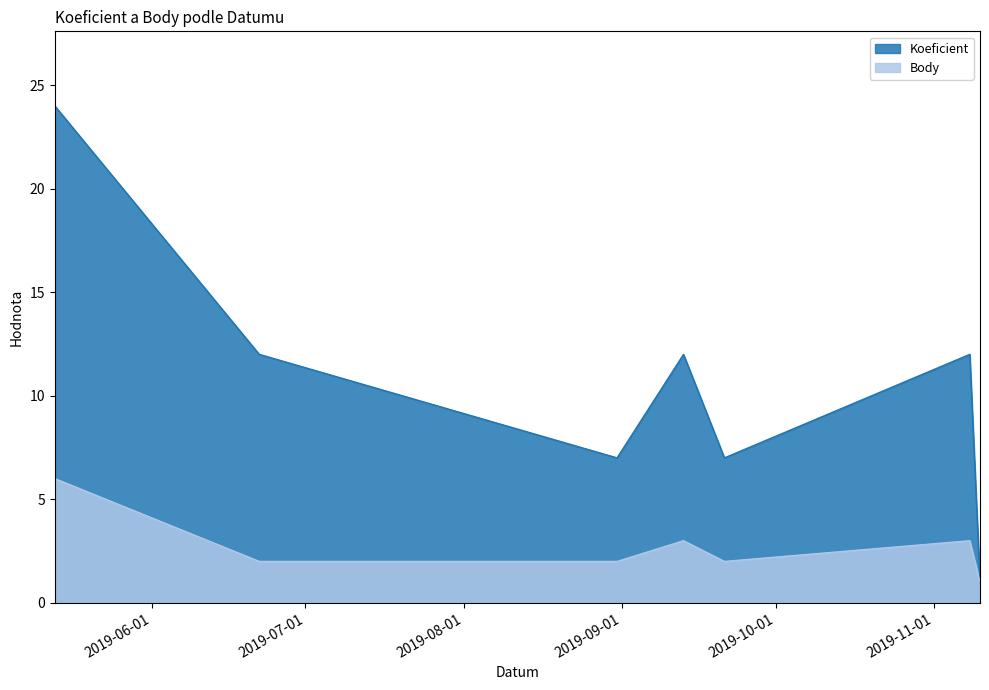

At which category is the sum across all series the highest?

2019-05-13